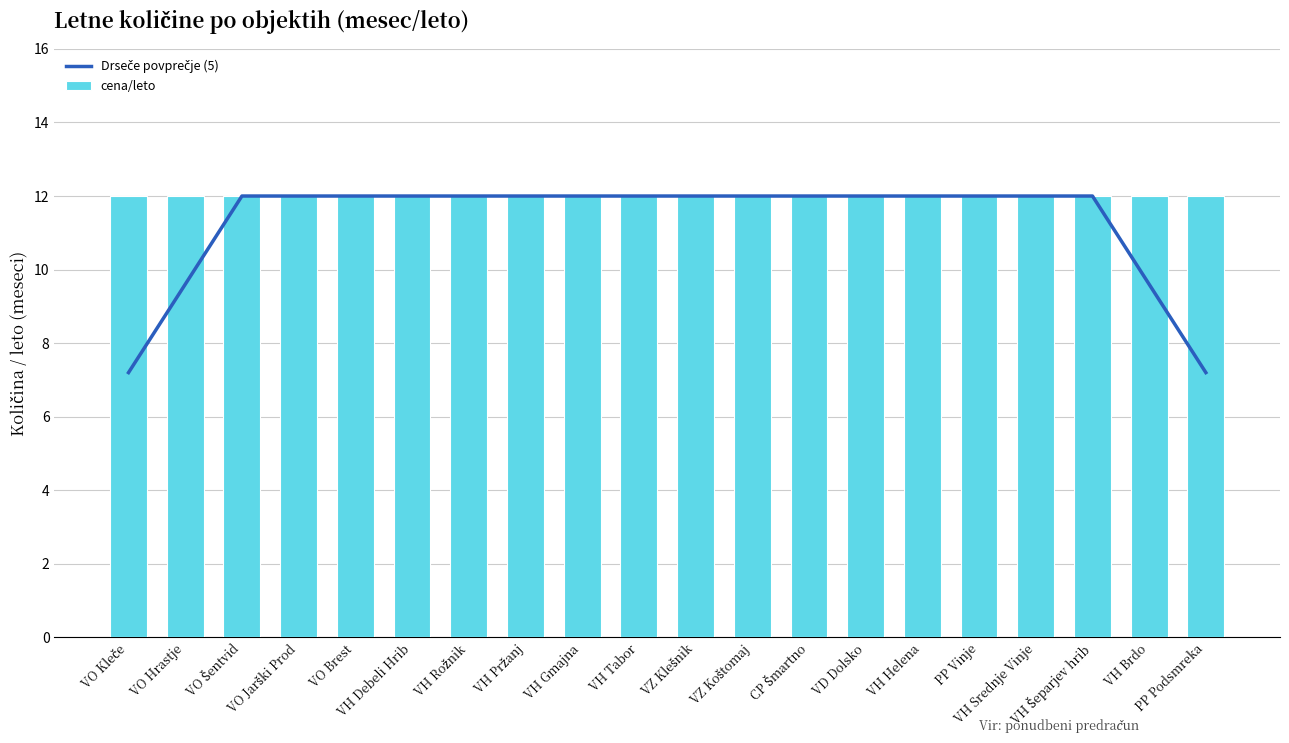

List the series in order of their overall mean, lowest first.

Drseče povprečje (5), cena/leto